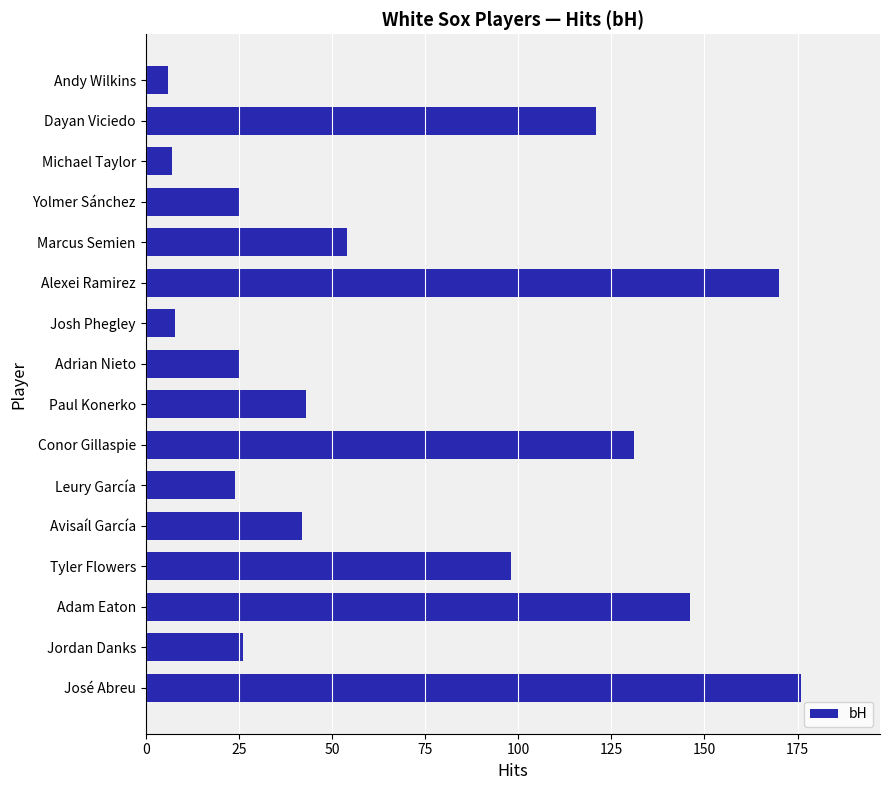

What is the change in value from Jordan Danks to Marcus Semien?

+28